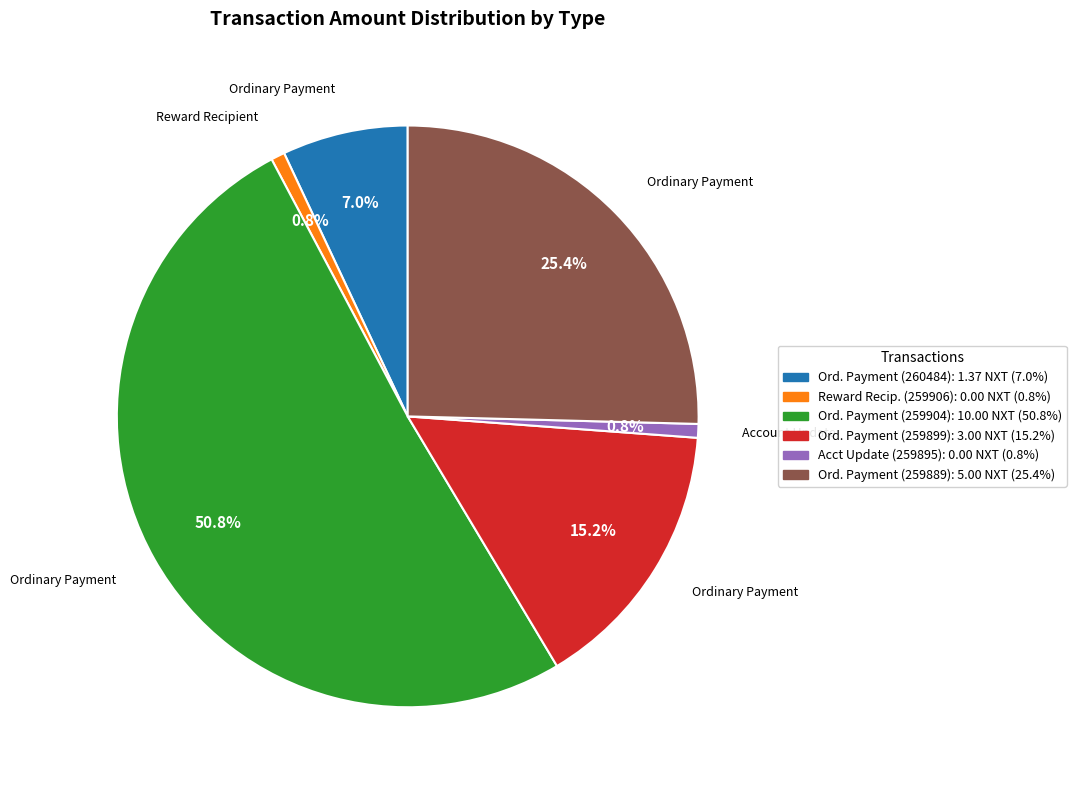

Which category has the biggest portion of the pie?

Ord. Payment (259904): 10.00 NXT (50.8%)